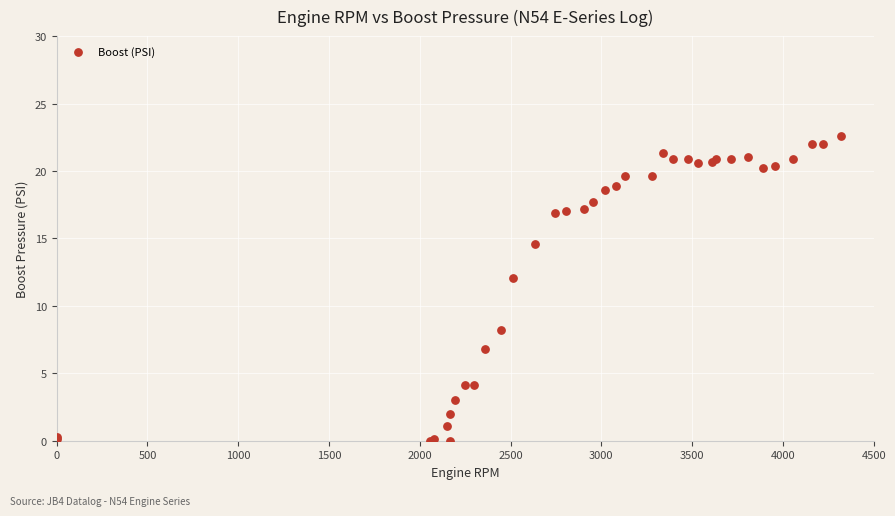

What Y value in the scatter plot is closest to 11?

12.1